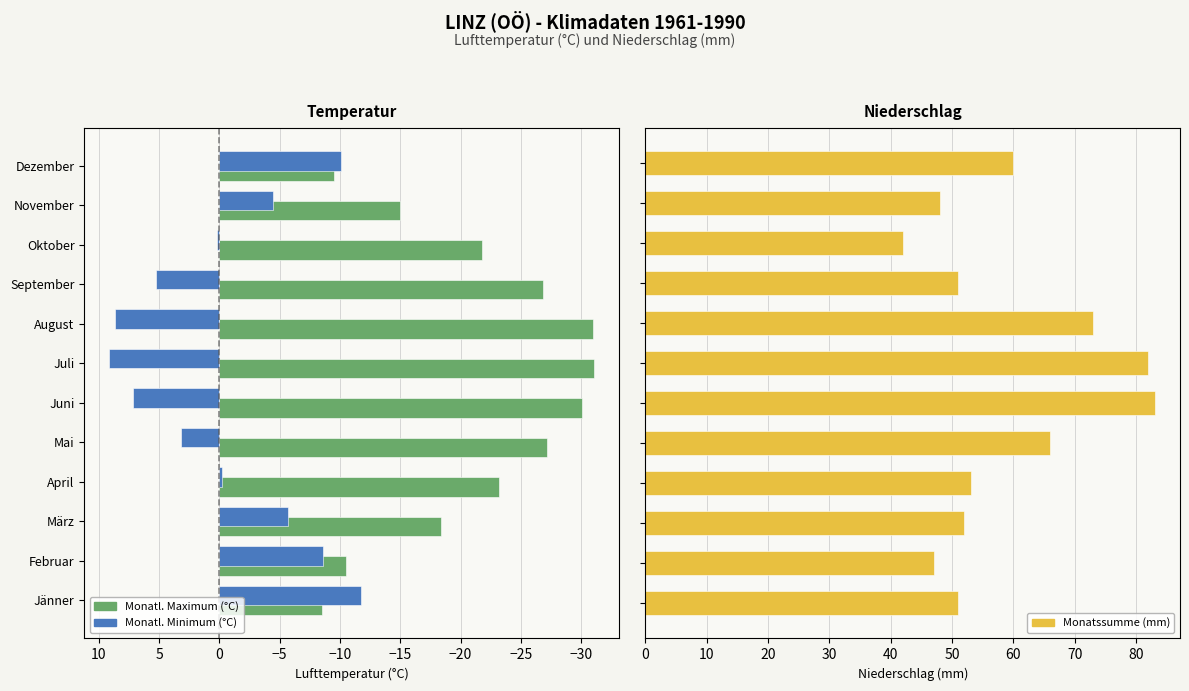

Between August and März, which is larger?

März